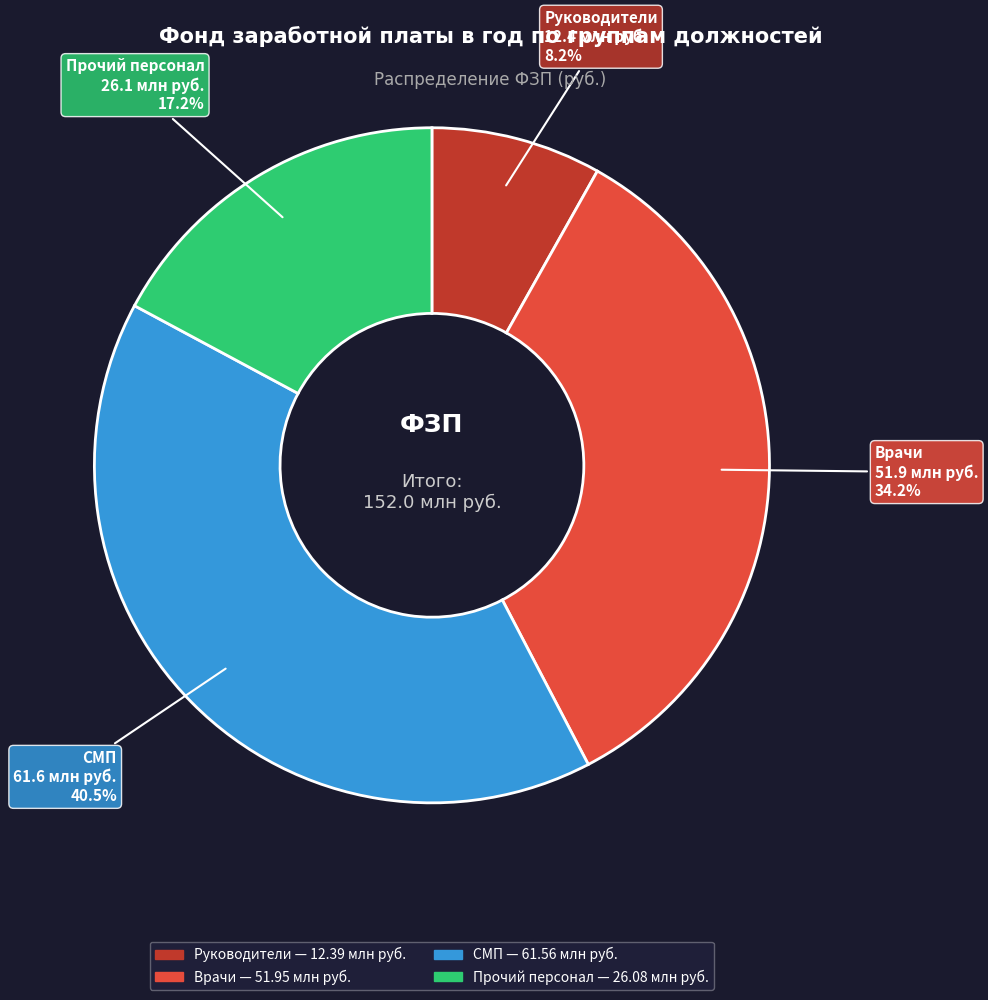

Which category has the smallest portion of the pie?

Руководители